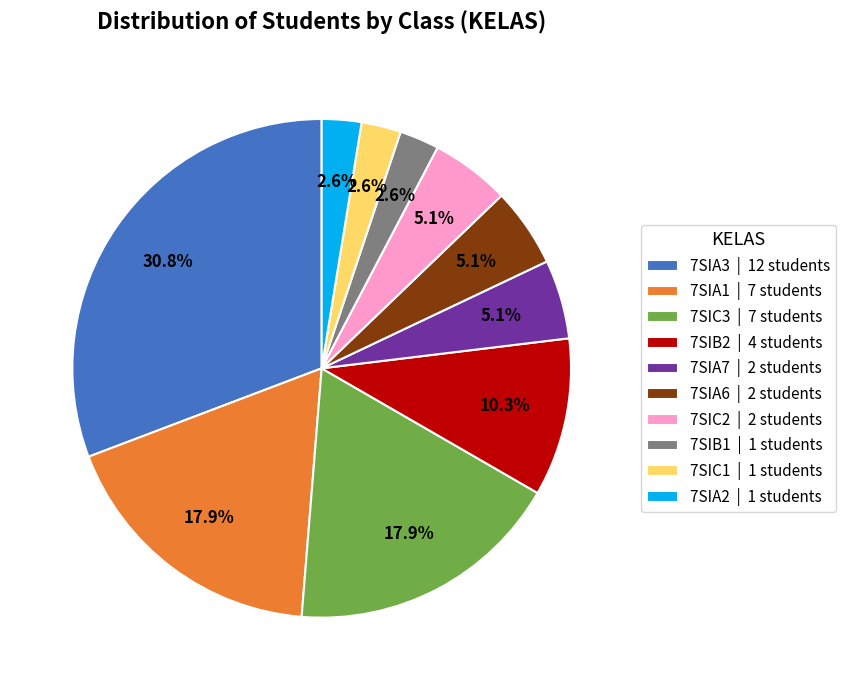

How many slices are in this pie chart?

10